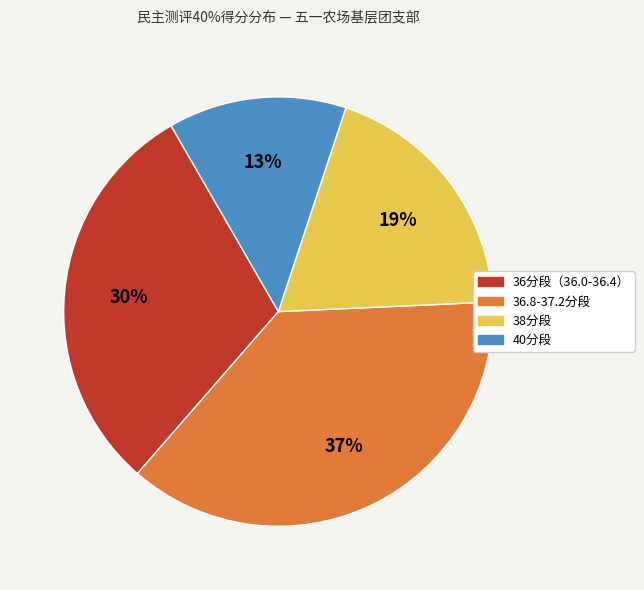

Is there a majority slice in this chart?

No